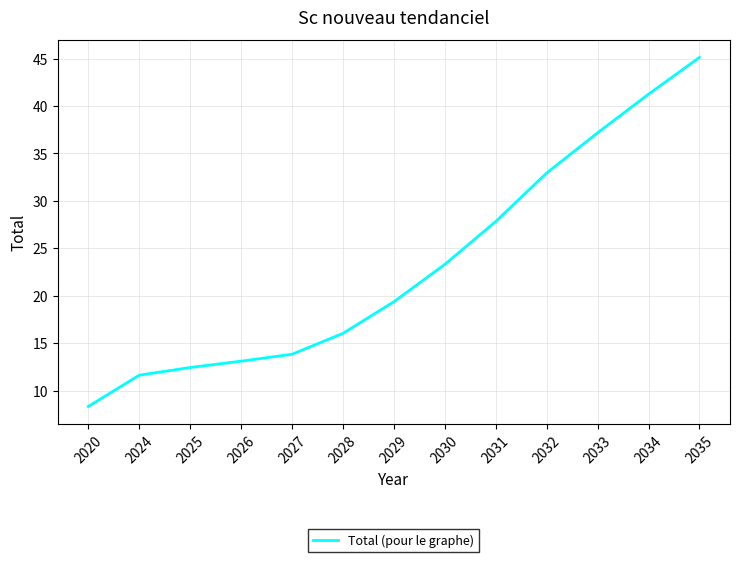

What is the change in value from 2029 to 2033?

+17.8